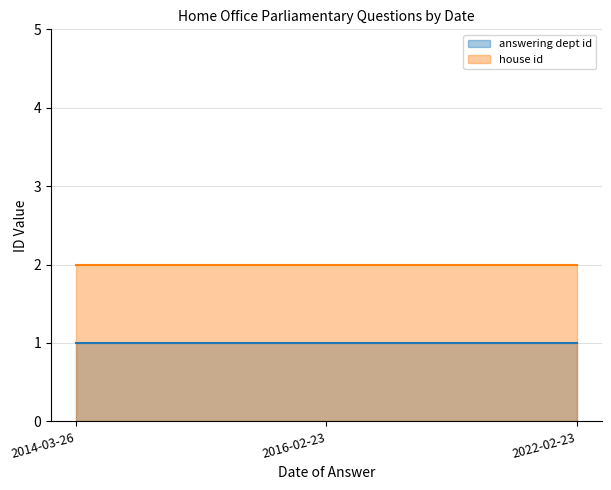

What is the label of the 3rd point from the right?

2014-03-26